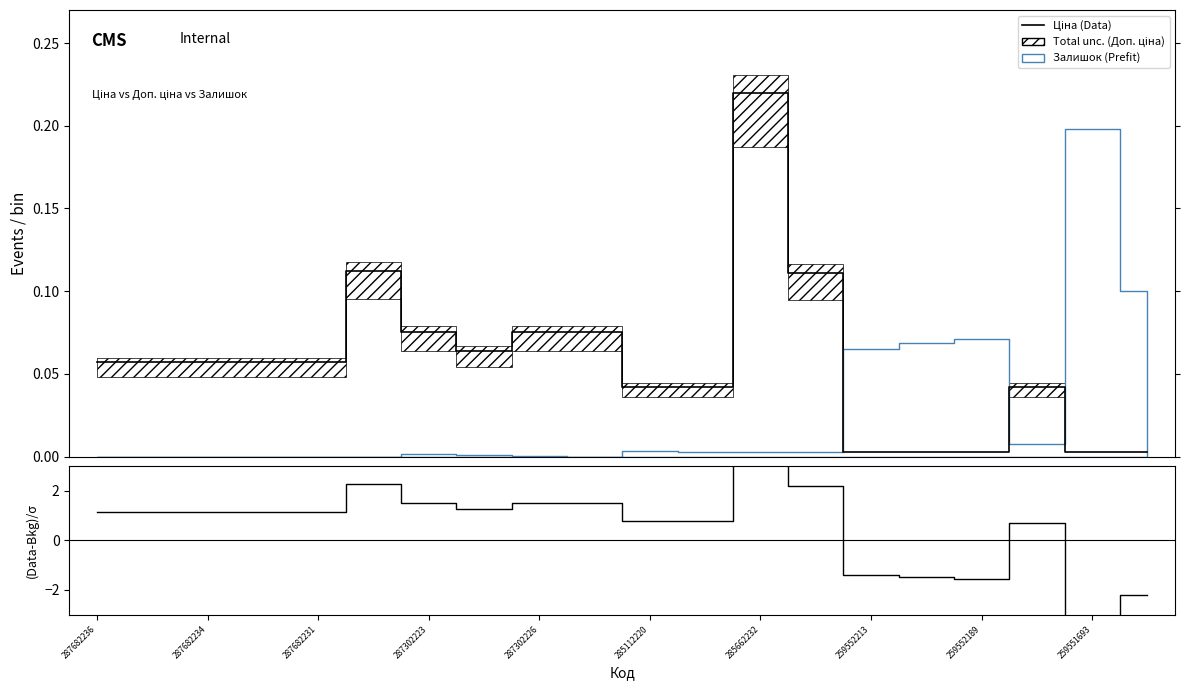

Rank the series at 19 from highest to lowest value.

Ціна, (Ціна-Залишок)/σ